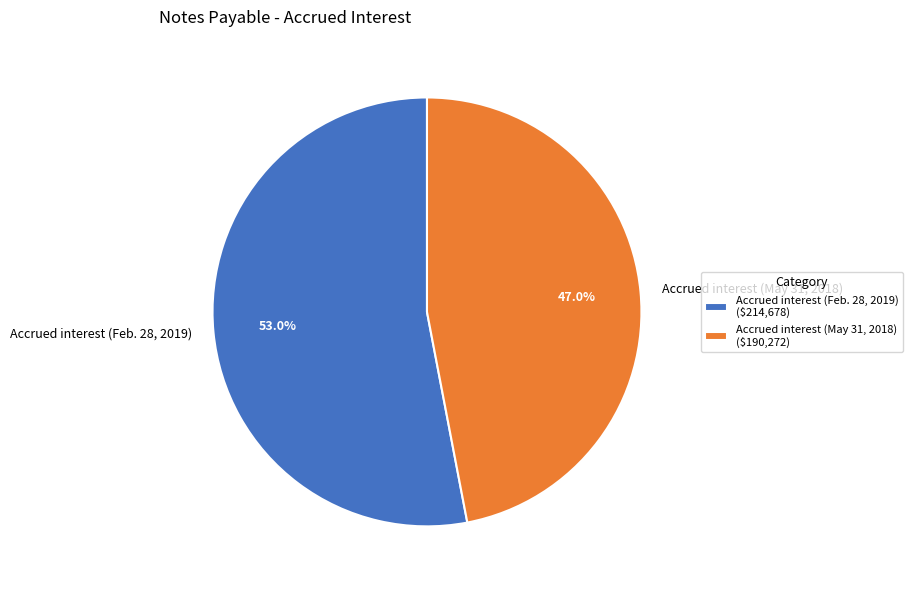

What is the largest slice in the pie chart?

Accrued interest (Feb. 28, 2019)